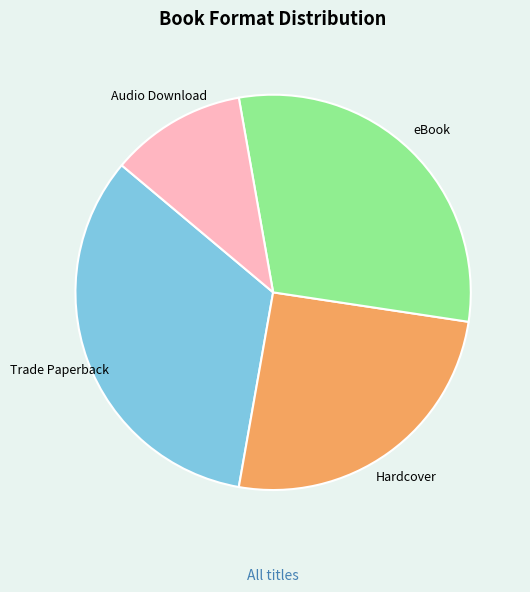

What is the largest slice in the pie chart?

Trade Paperback